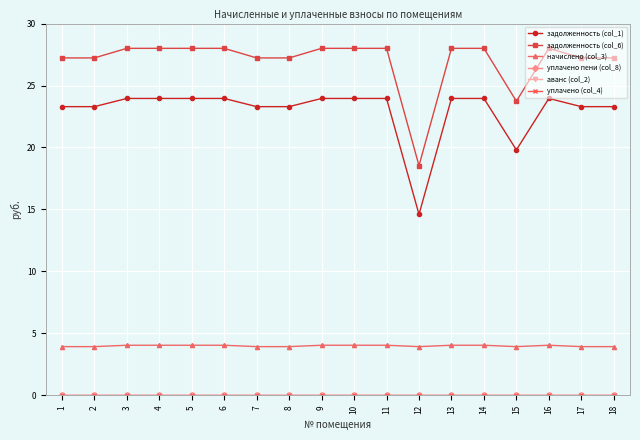

Is it true that задолженность (col_1) equals 24.0 at 10?

True